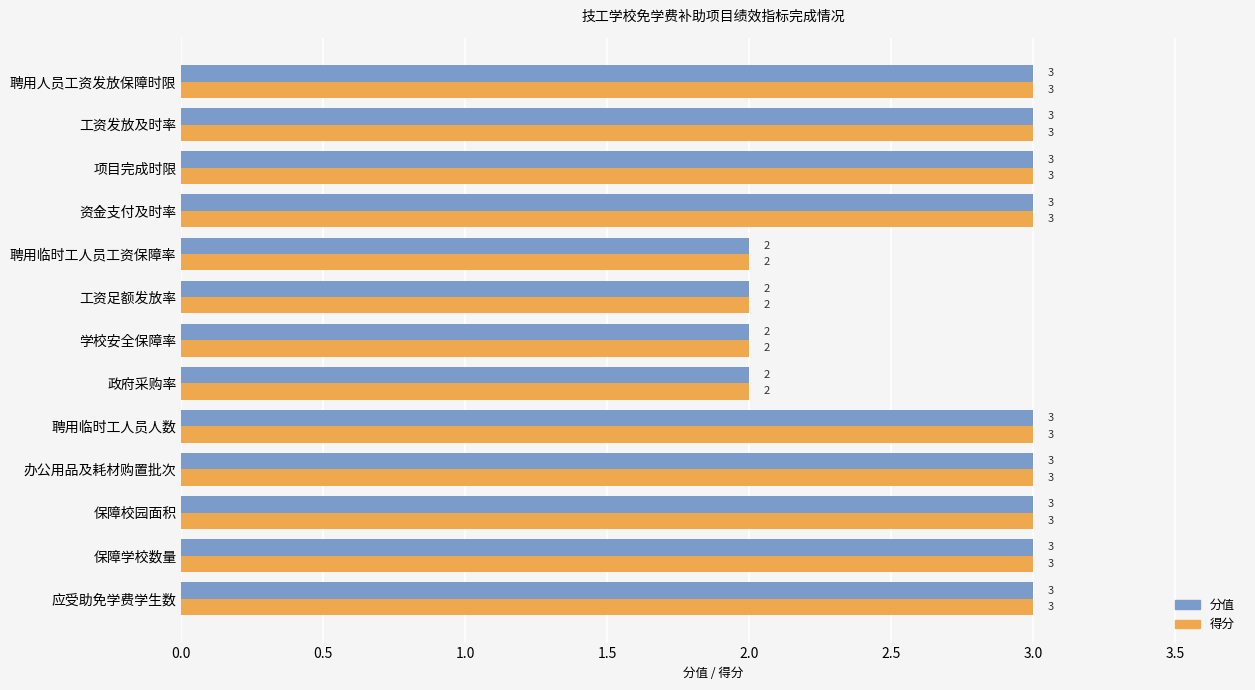

What is the greatest value displayed?

3